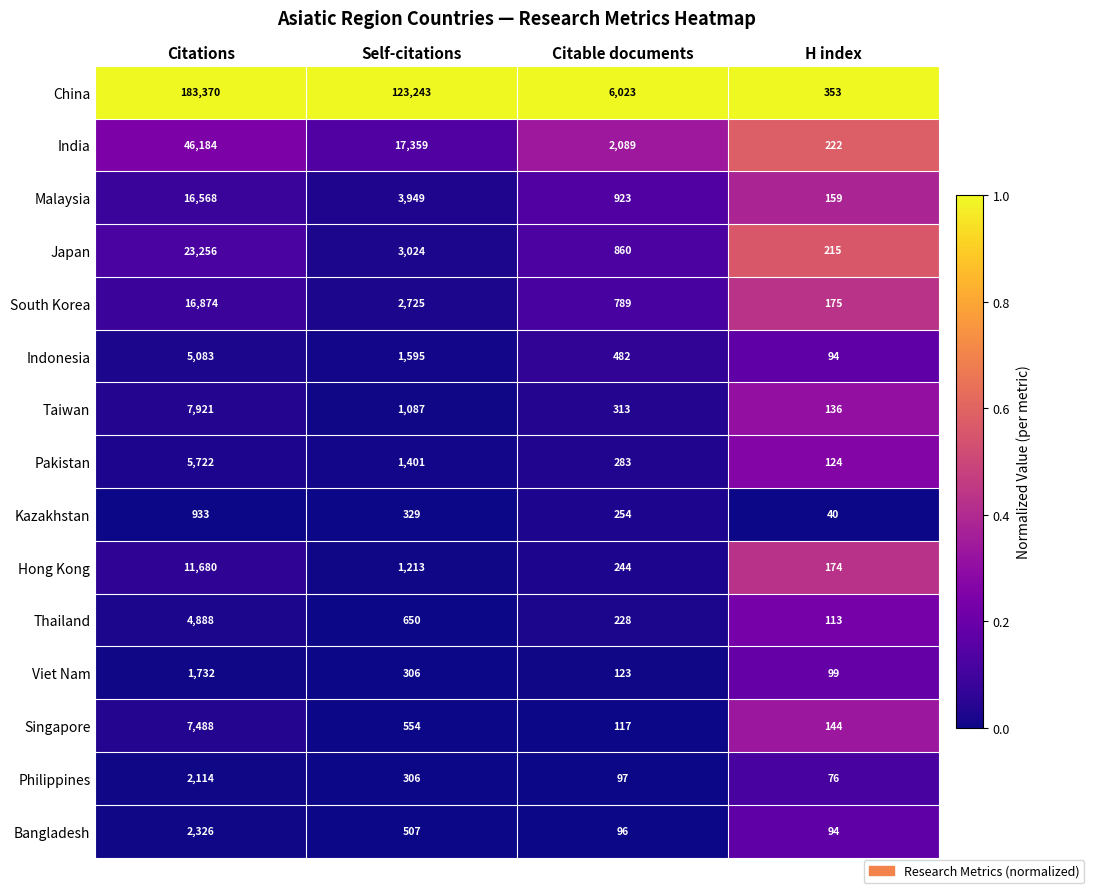

Is the value of Philippines at Citable documents greater than the value of Indonesia at Citations?

No